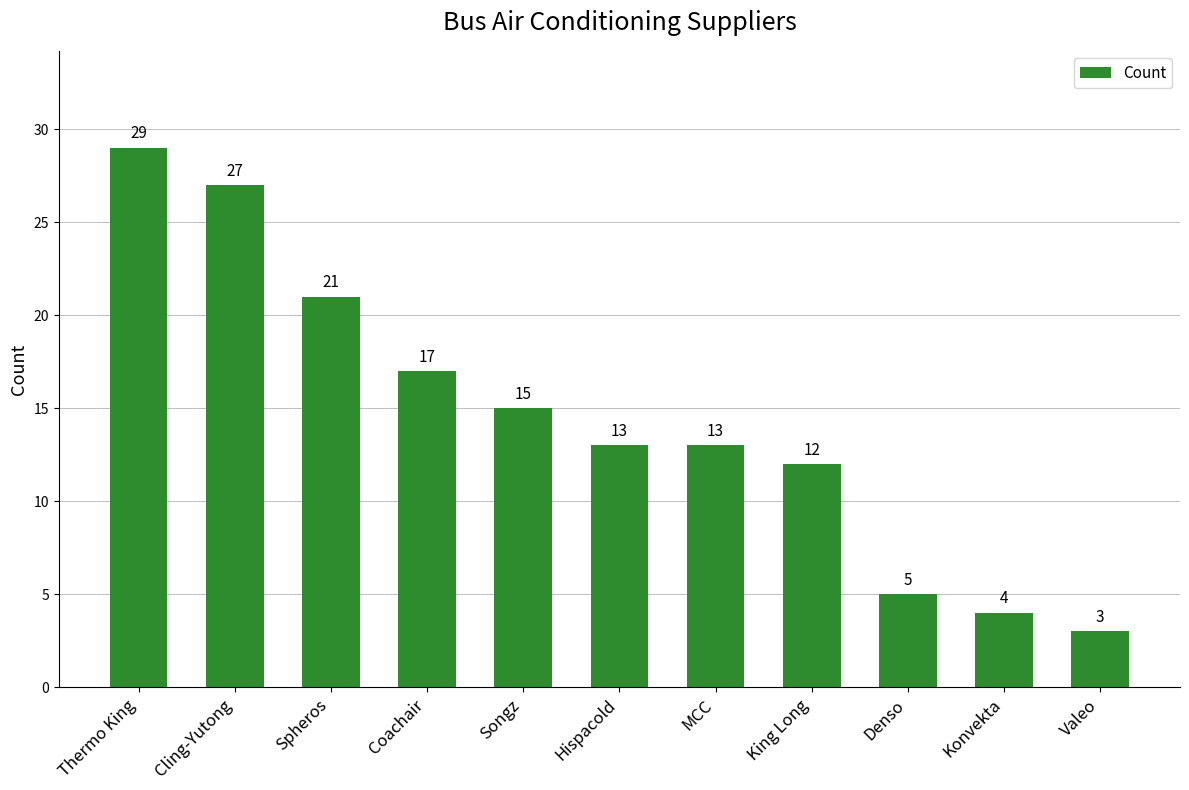

What is the label of the 3rd bar from the right?

Denso